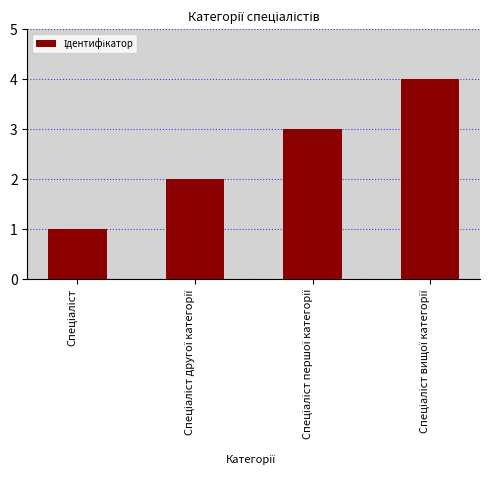

What is the sum of all values?

10